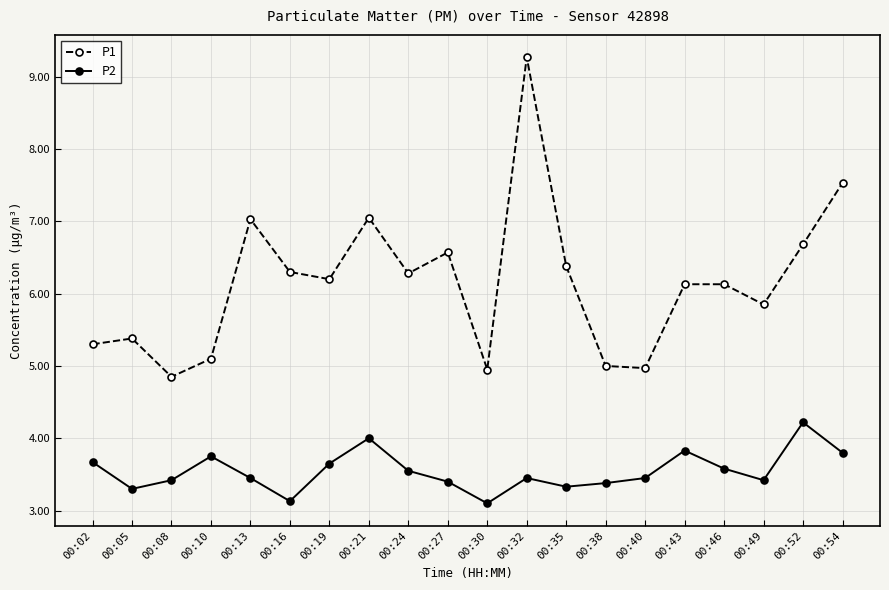

The P1 series shows 5.3 at 00:02. True or false?

True